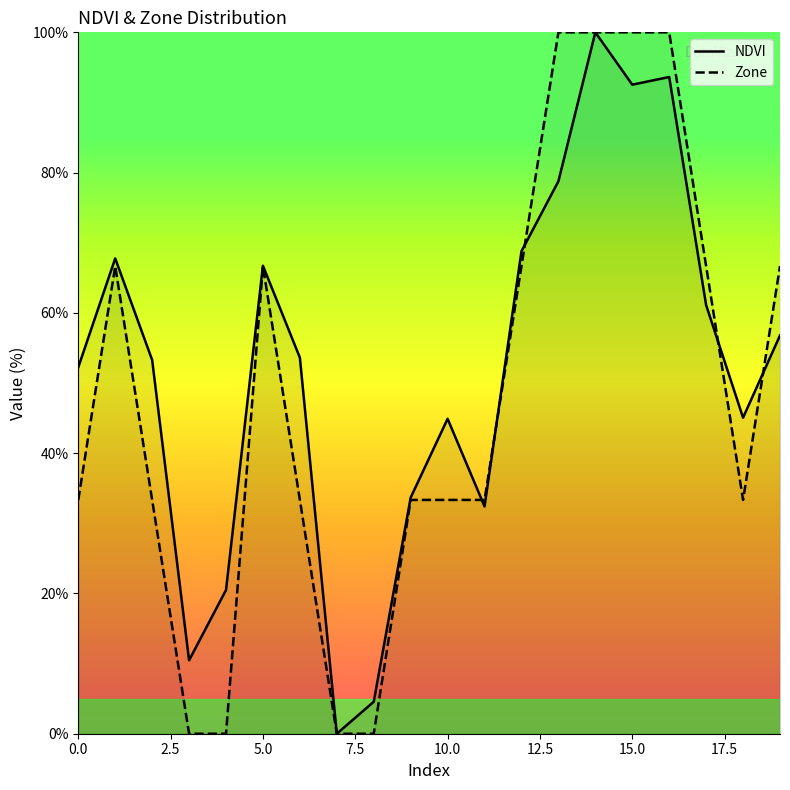

Count the number of categories in the chart.

20